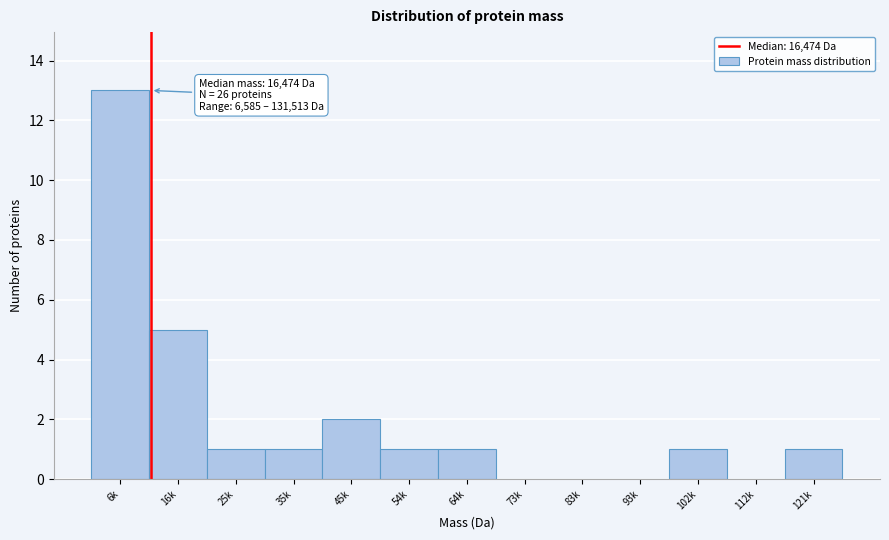

Reading left to right, transcribe all the data shown in this chart.

6k=13	16k=5	25k=1	35k=1	45k=2	54k=1	64k=1	73k=0	83k=0	93k=0	102k=1	112k=0	121k=1